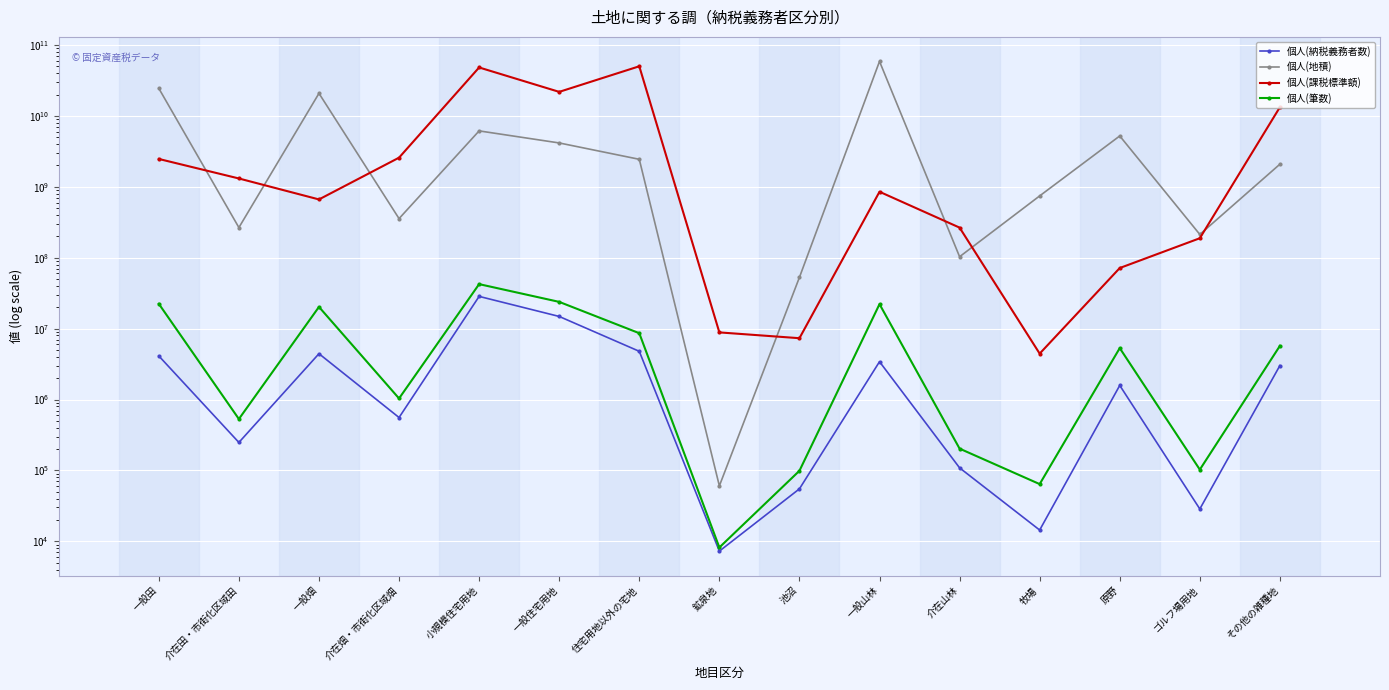

What are all the series names shown in the legend?

個人(納税義務者数), 個人(地積), 個人(課税標準額), 個人(筆数)